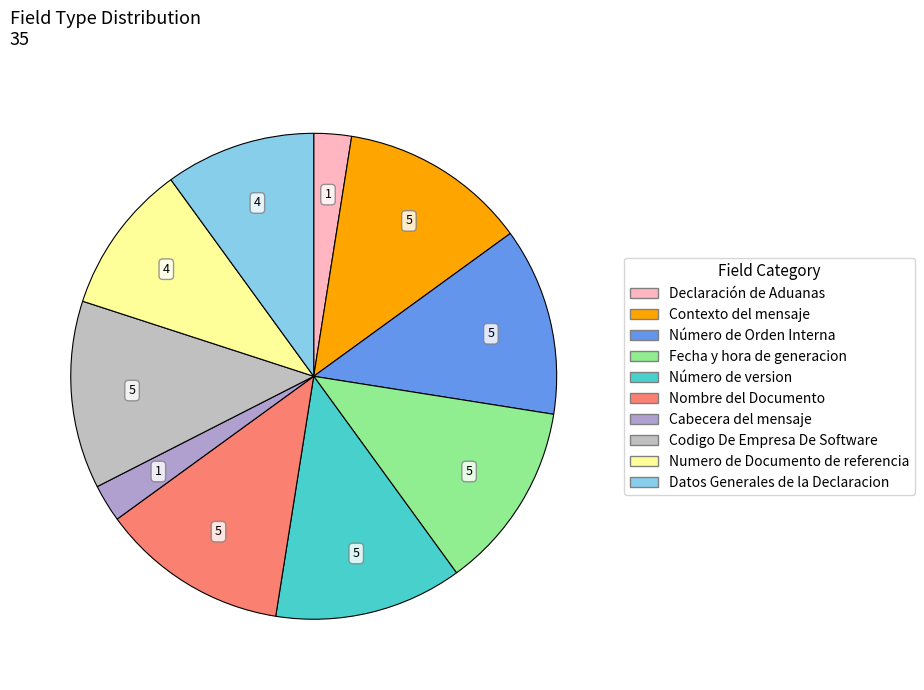

Which slice is the largest?

Contexto del mensaje